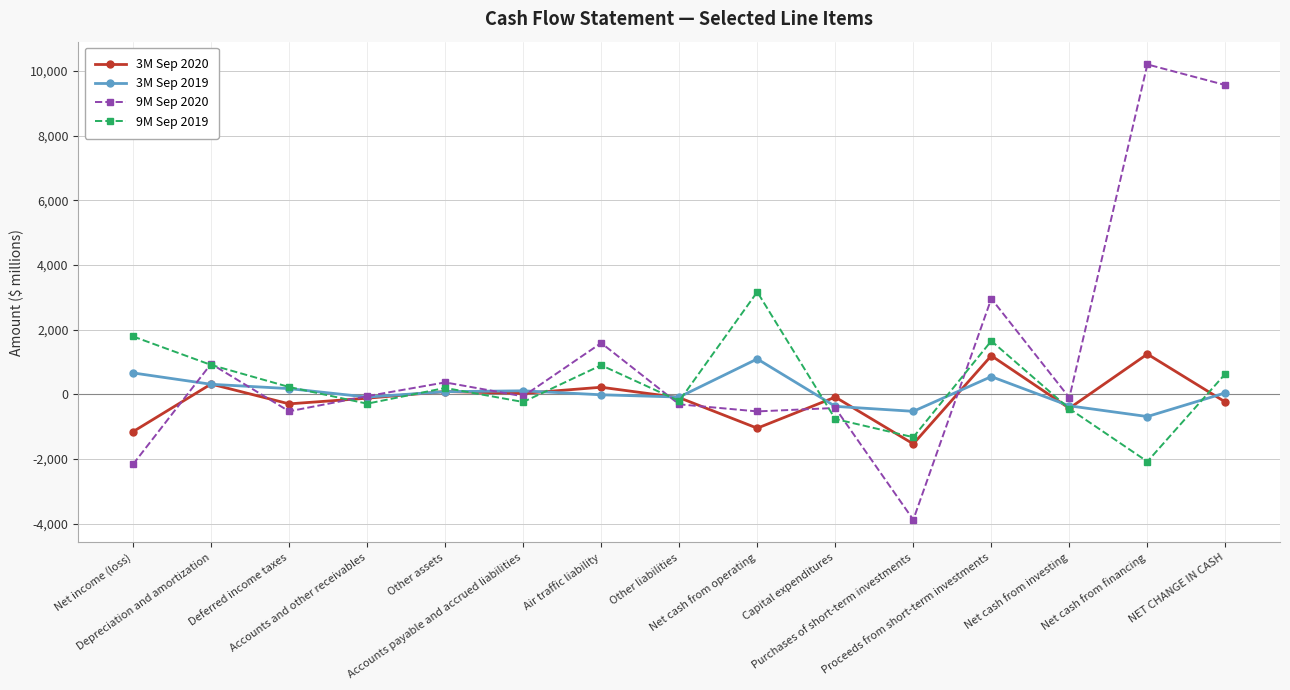

Rank the series by their maximum value, from lowest to highest.

3M Sep 2019, 3M Sep 2020, 9M Sep 2019, 9M Sep 2020